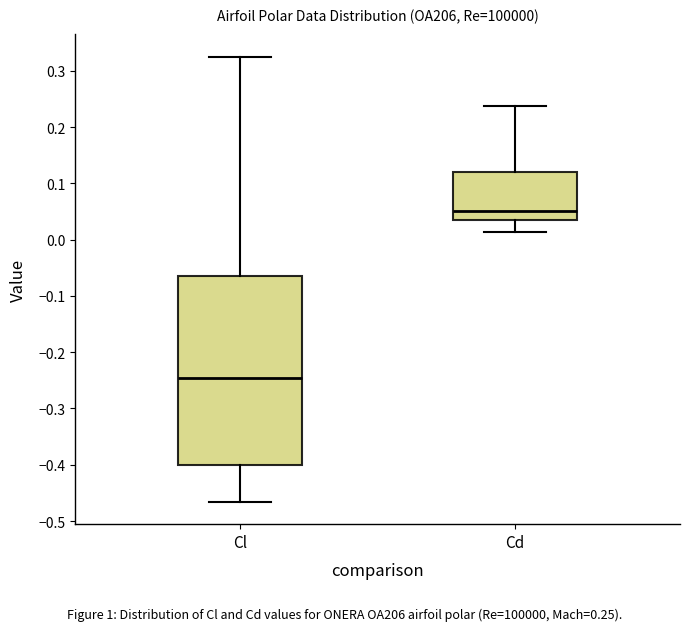

Comparing the boxes themselves (not the whiskers), which one is the tallest?

Cl